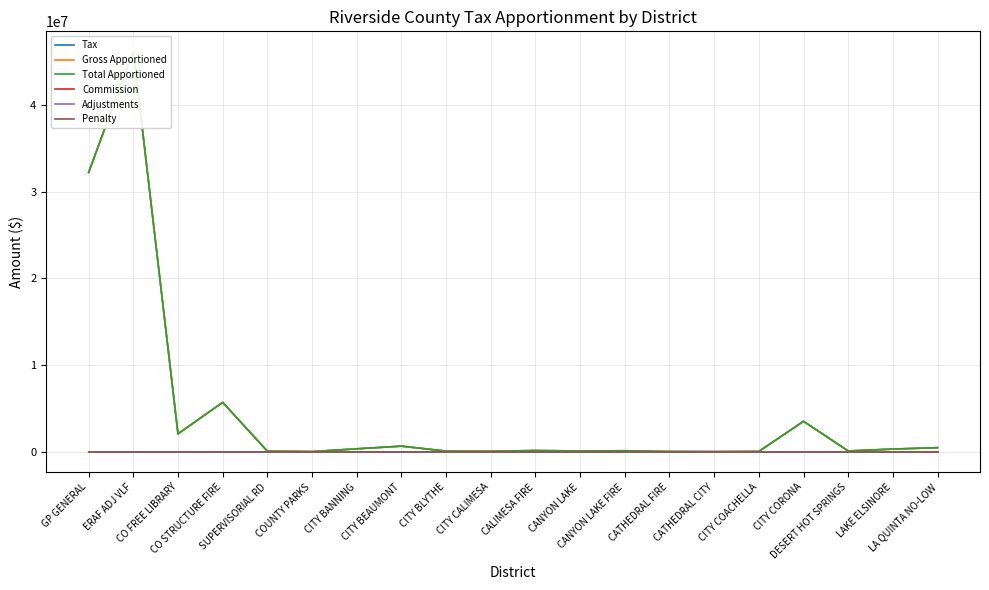

What is the sum of all Total Apportioned values?

92407306.8